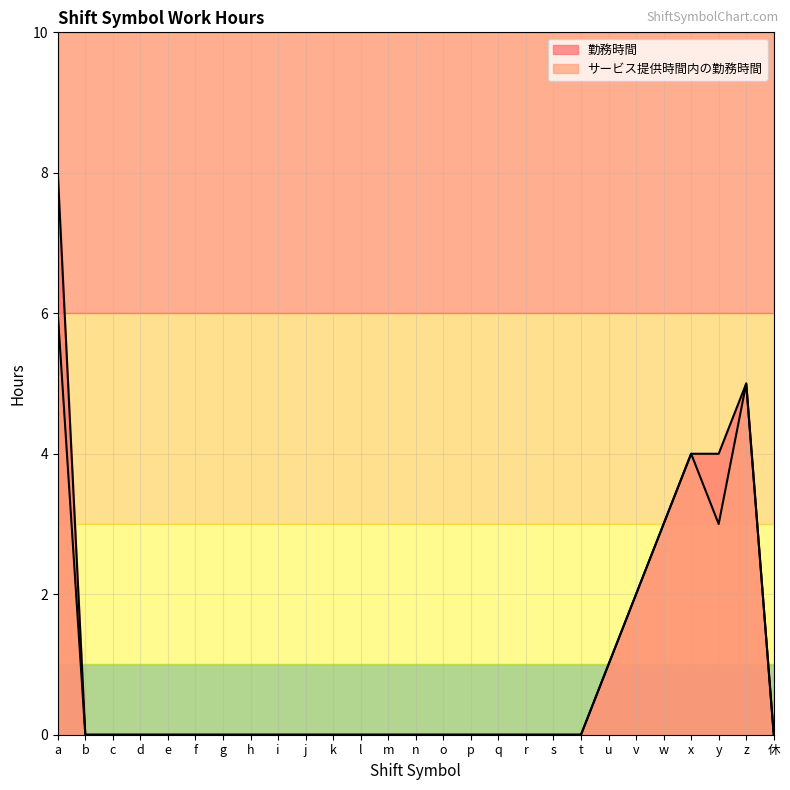

In サービス提供時間内の勤務時間, how many points are higher than both neighbors (excluding endpoints)?

2